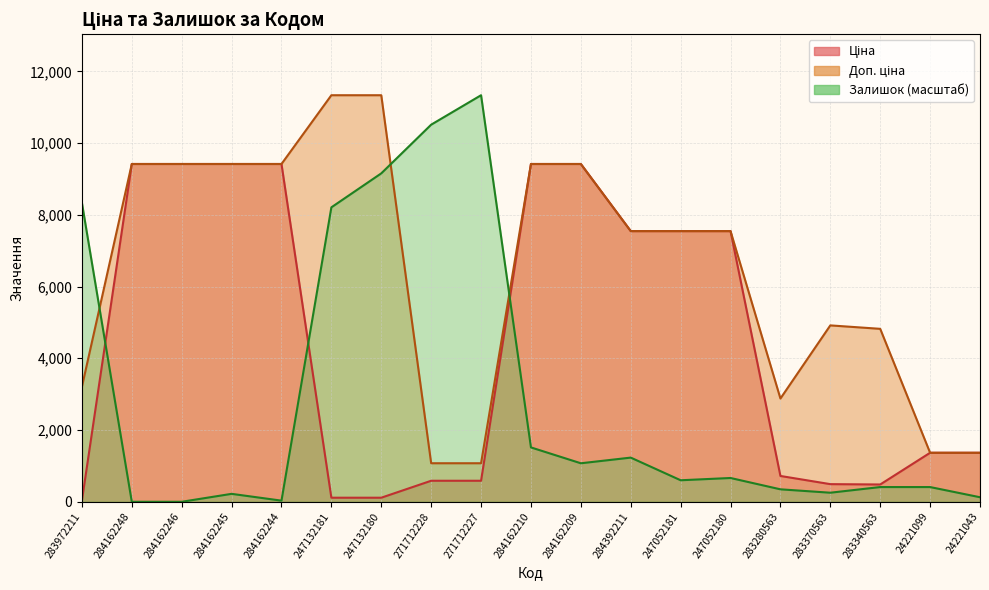

List the series in order of their peak value, highest first.

Доп. ціна, Залишок, Ціна